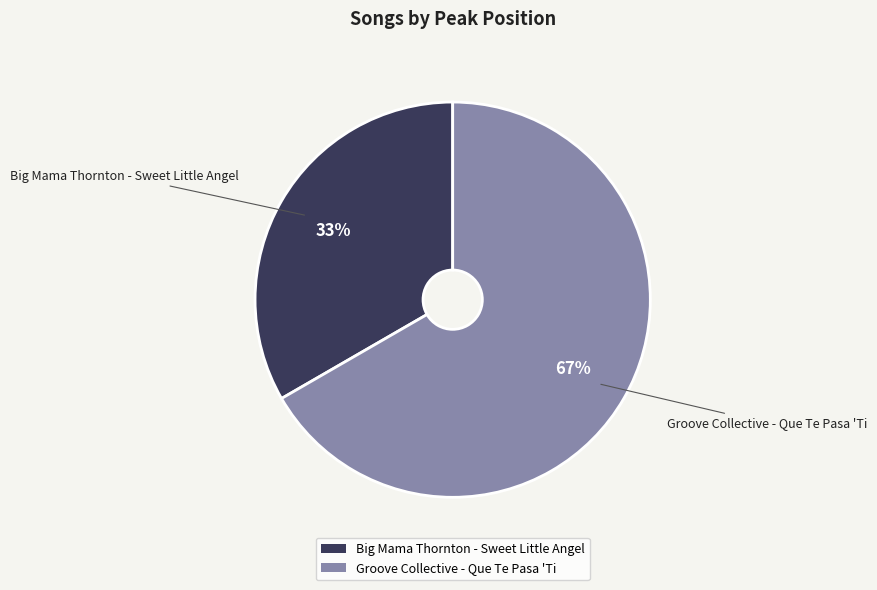

How many slices are in this pie chart?

2